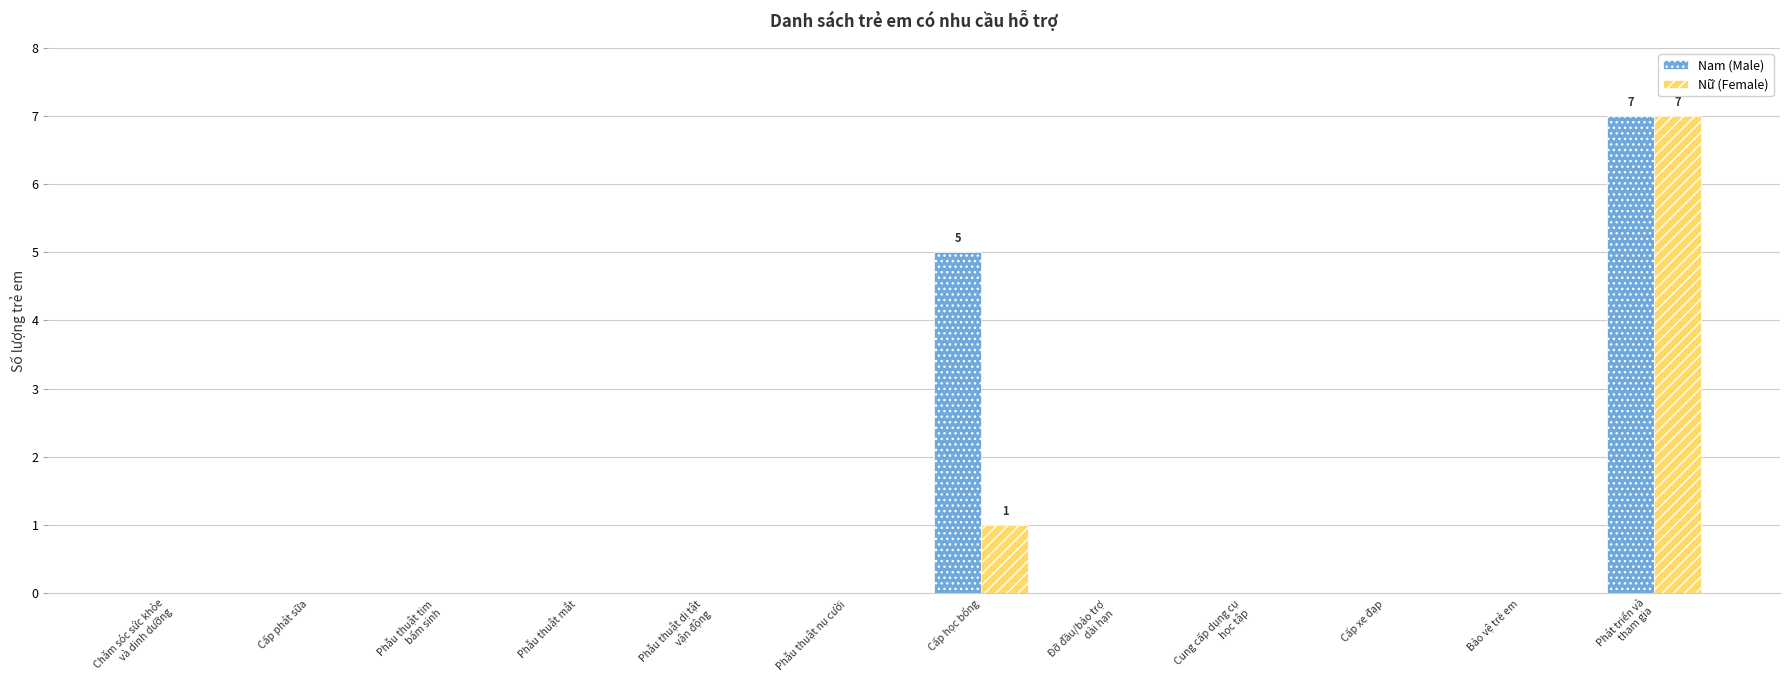

What is the maximum value shown in the chart?

7